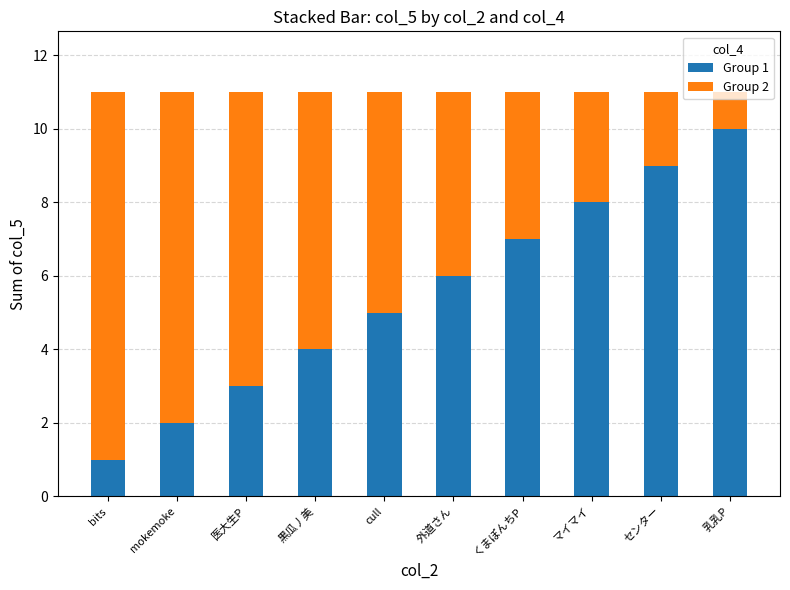

The Group 1 series shows 1 at bits. True or false?

True